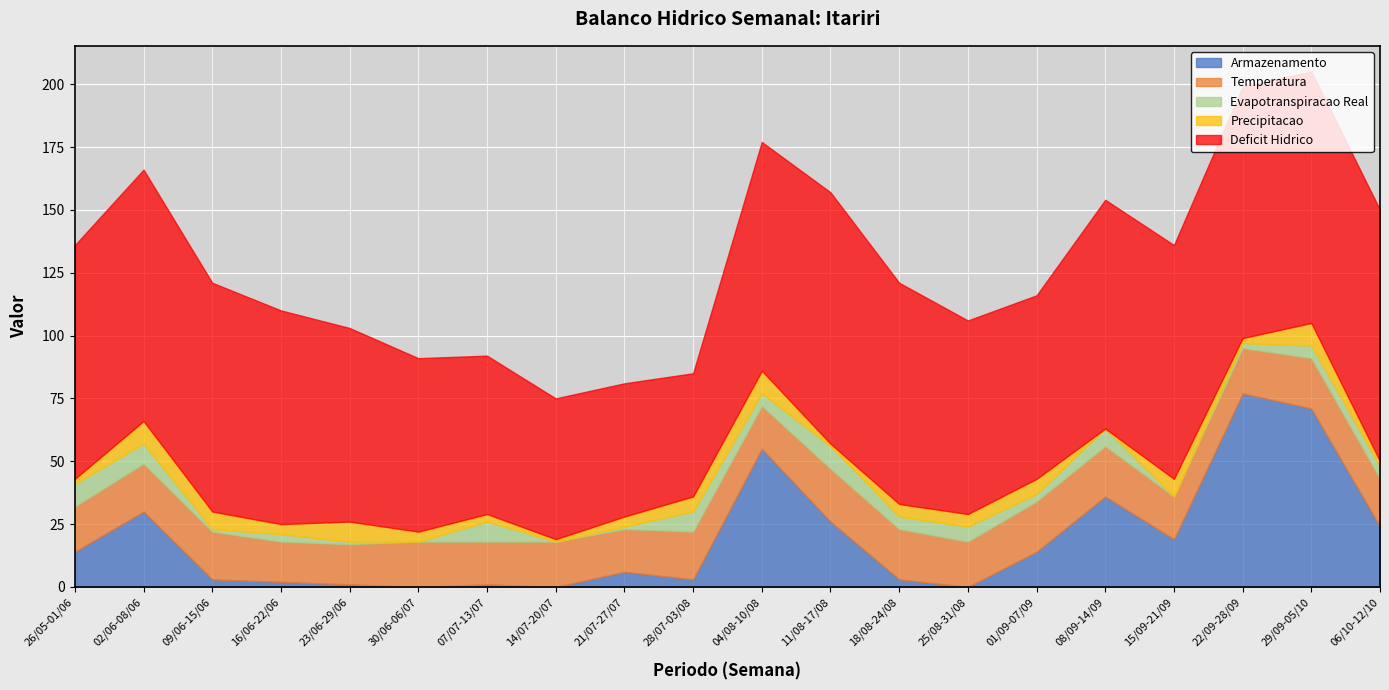

The value of Temperatura at 09/06-15/06 is 19. True or false?

True